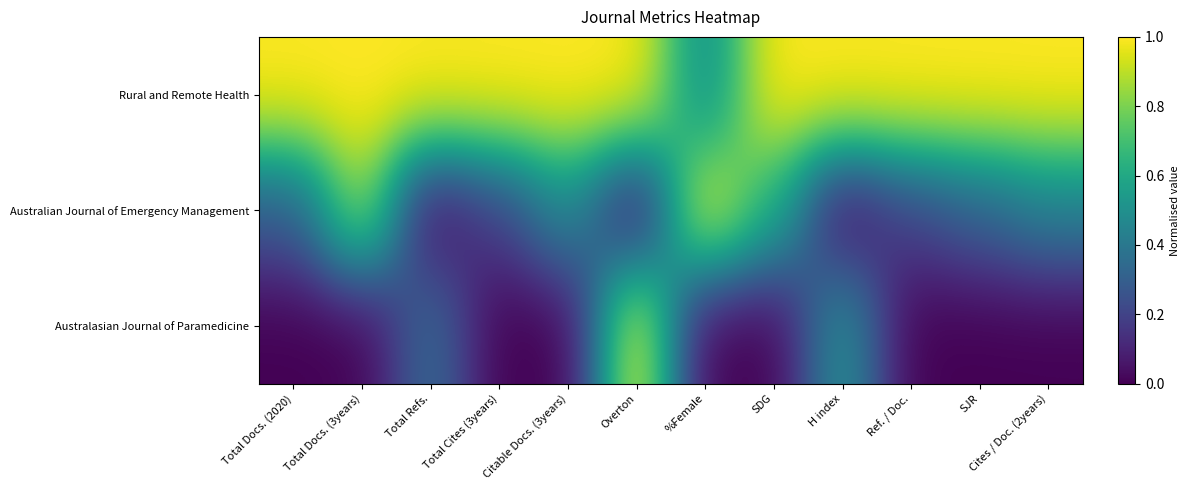

Rank the series at Total Docs. (2020) from lowest to highest value.

Australasian Journal of Paramedicine, Australian Journal of Emergency Management, Rural and Remote Health